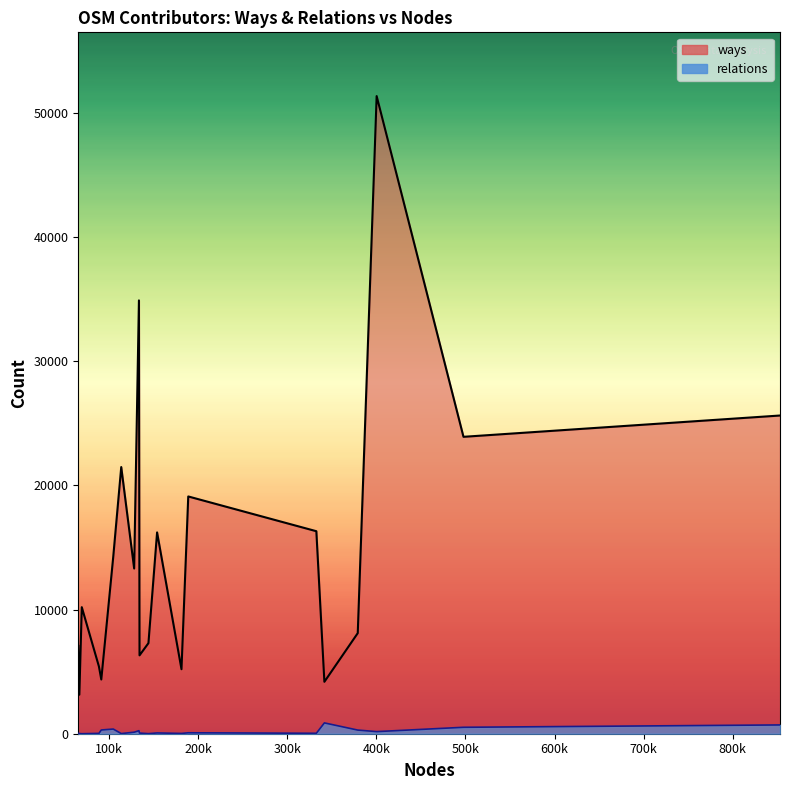

How many data points in ways are less than 13309?

10